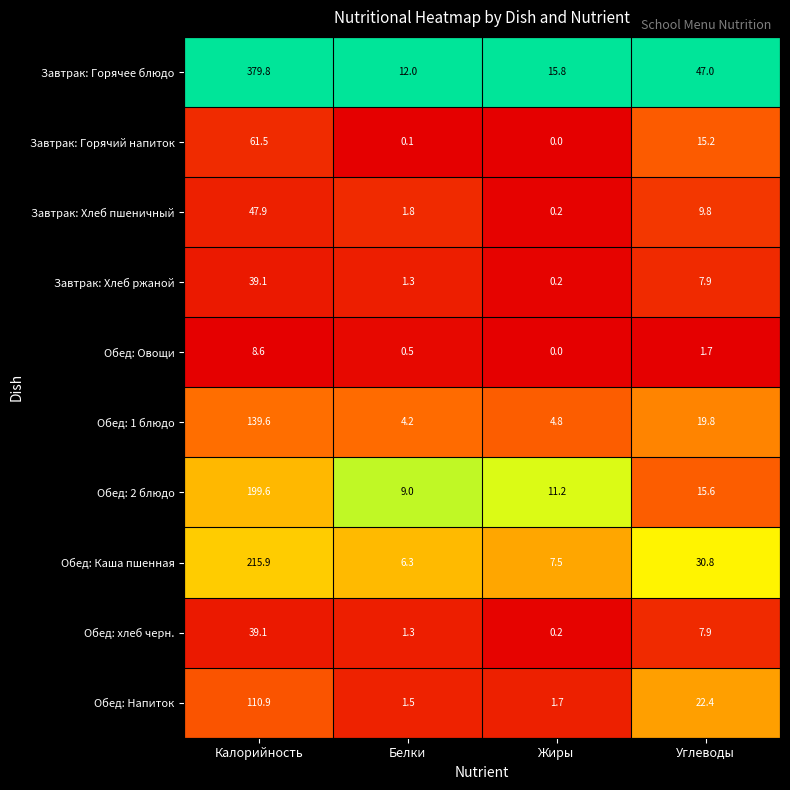

The Завтрак: Горячее блюдо series shows 12.0 at Белки. True or false?

True